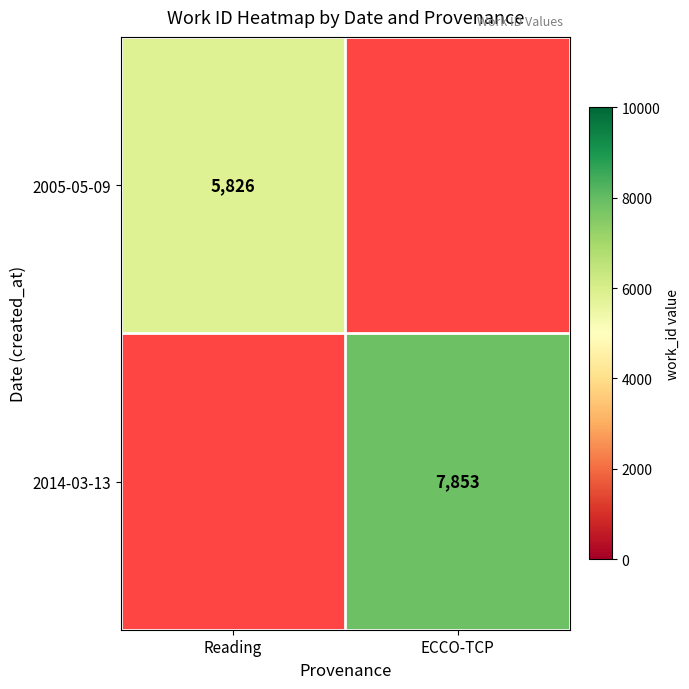

The value of 2014-03-13 at ECCO-TCP is 4568. True or false?

False